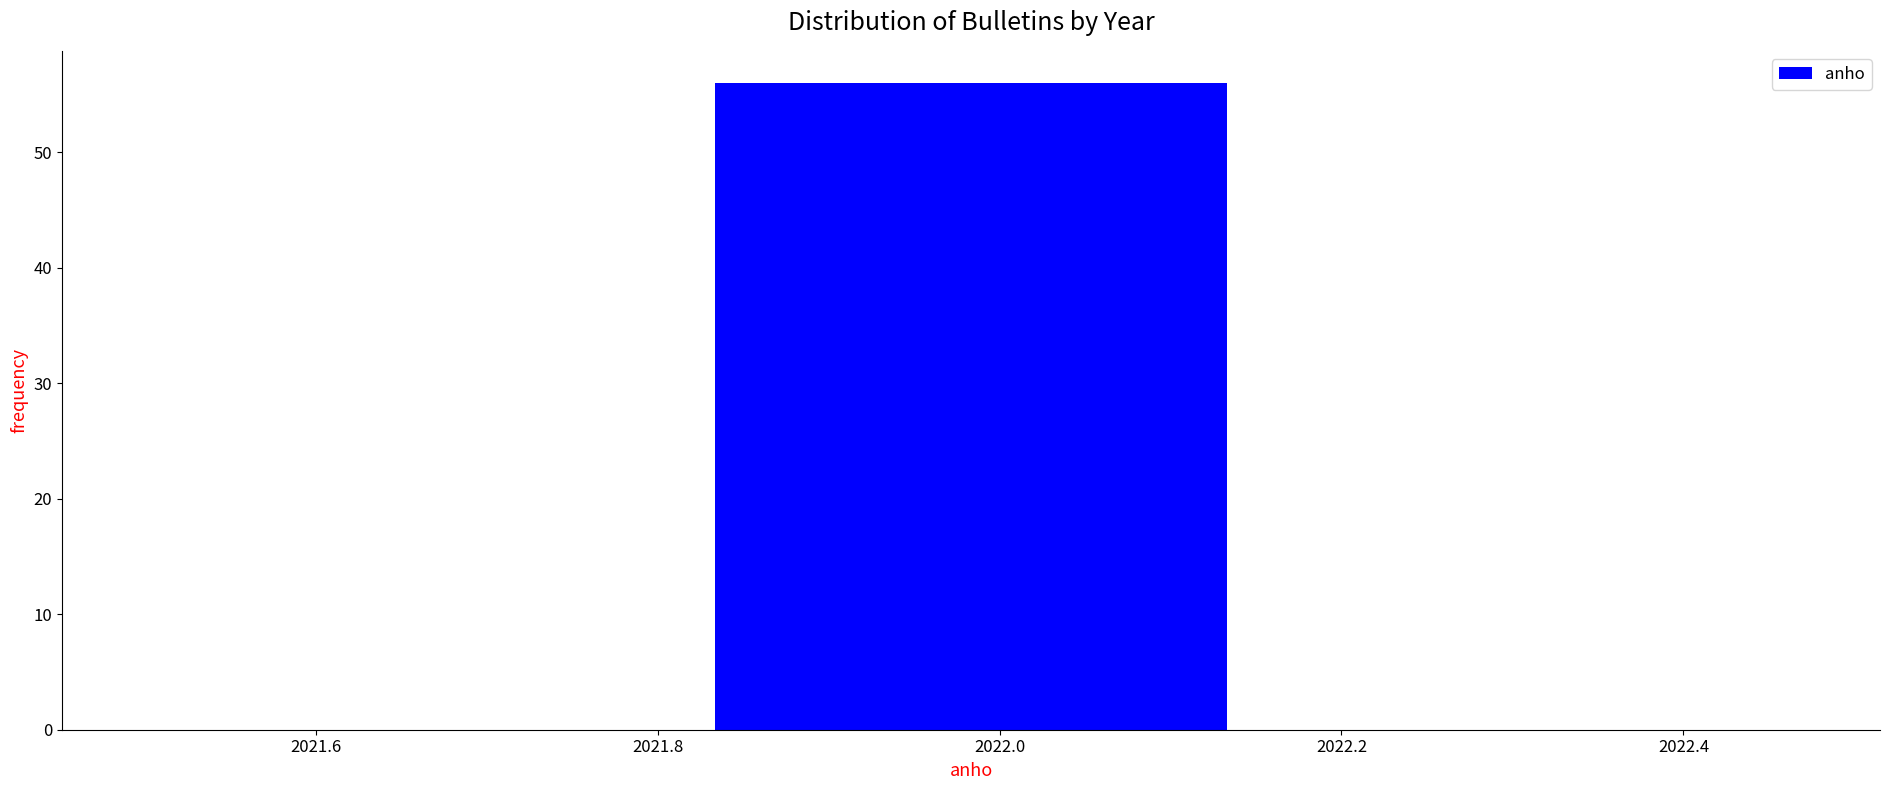

Reading left to right, transcribe this chart: for each bar, give the range it covers on the x-axis and its height. Neither the bar edges nor the heights are printed on the chart, so give them approximately, as read against the axes.

2021.50 to 2021.84: 0
2021.84 to 2022.16: 56
2022.16 to 2022.50: 0